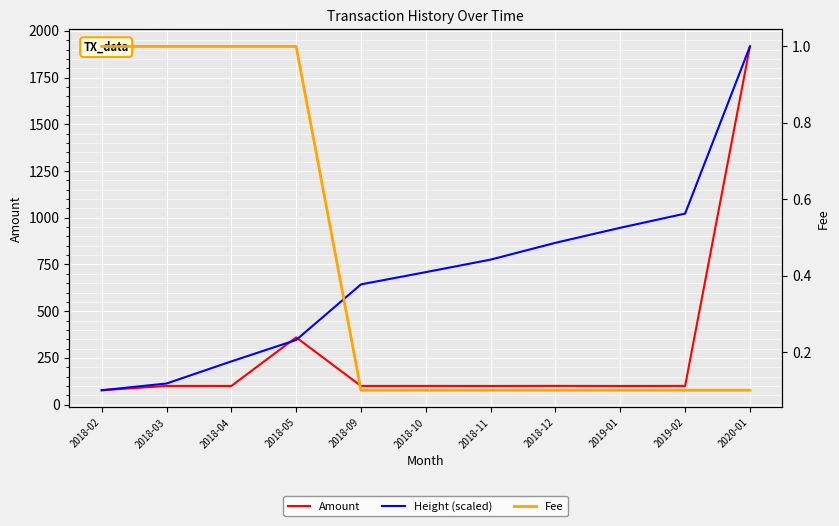

What is the total value across all series at 2018-02?

155.2